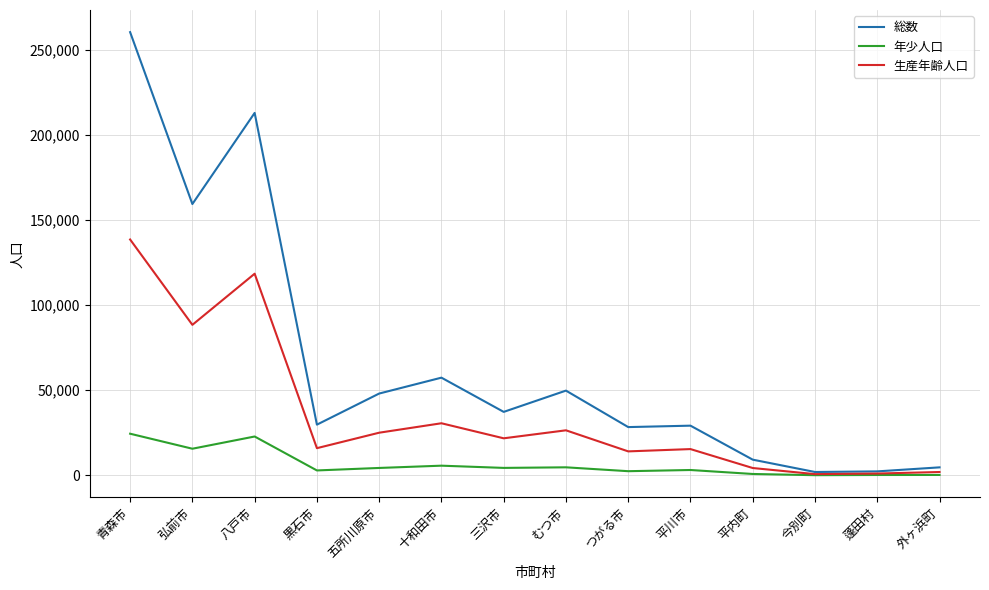

What is the sum of the 総数 values at 弘前市 and 外ヶ浜町?

164168